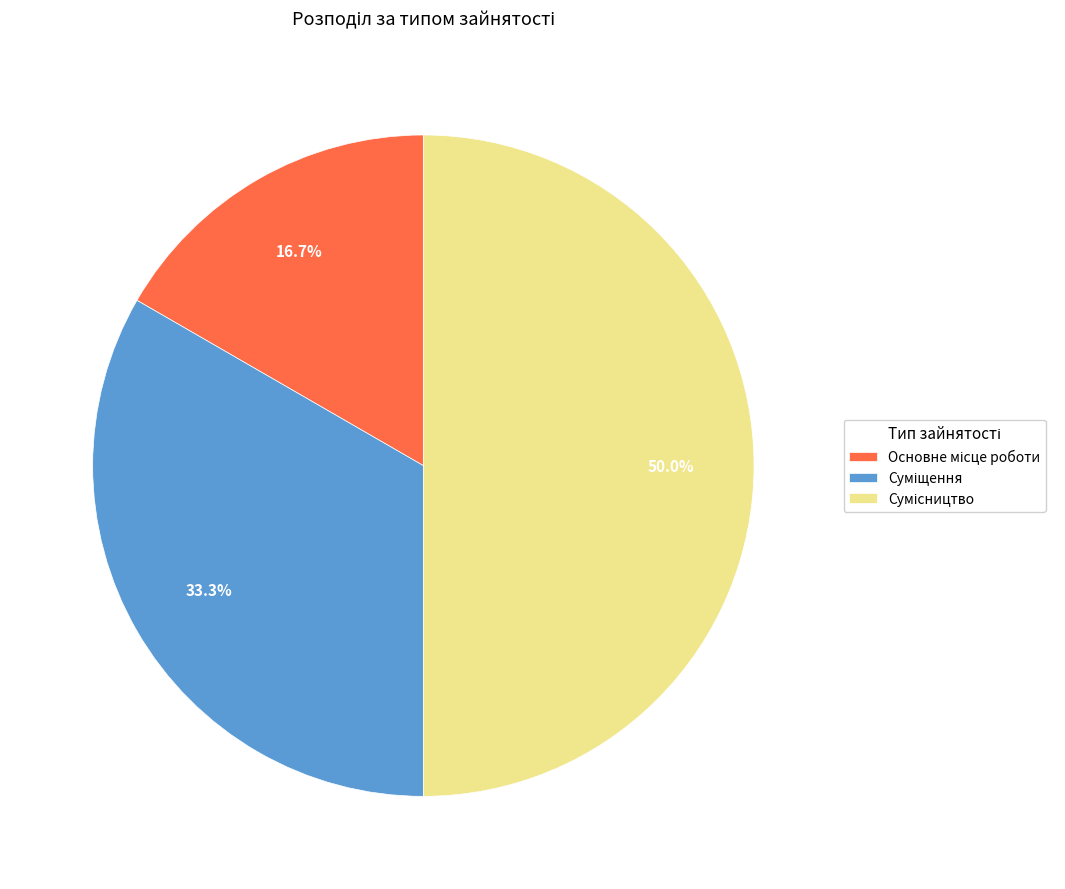

Which slice is the largest?

Сумісництво